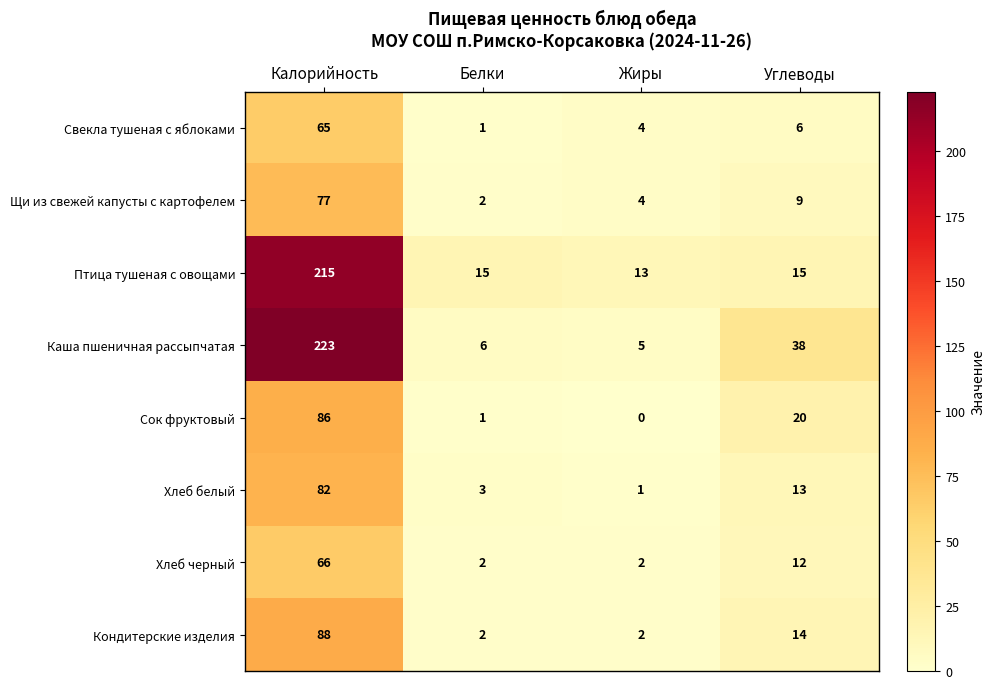

What is the difference between the maximum and second lowest values in the Каша пшеничная рассыпчатая series?

217